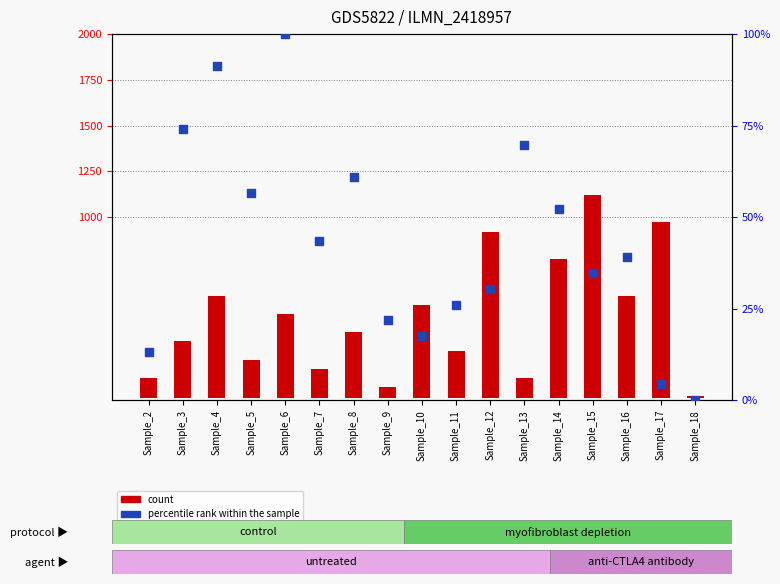

At which category is the sum across all series the highest?

Sample_15